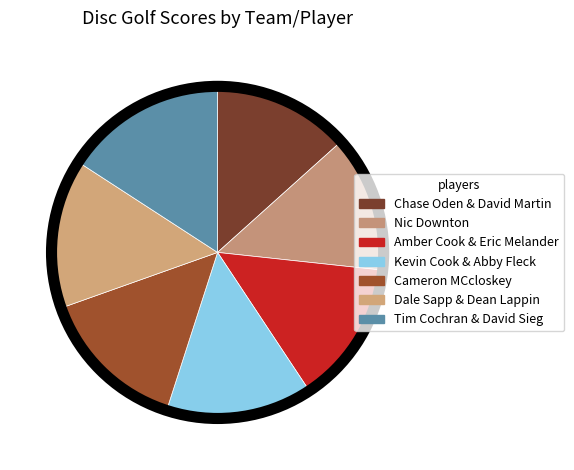

How many segments does this pie chart have?

7